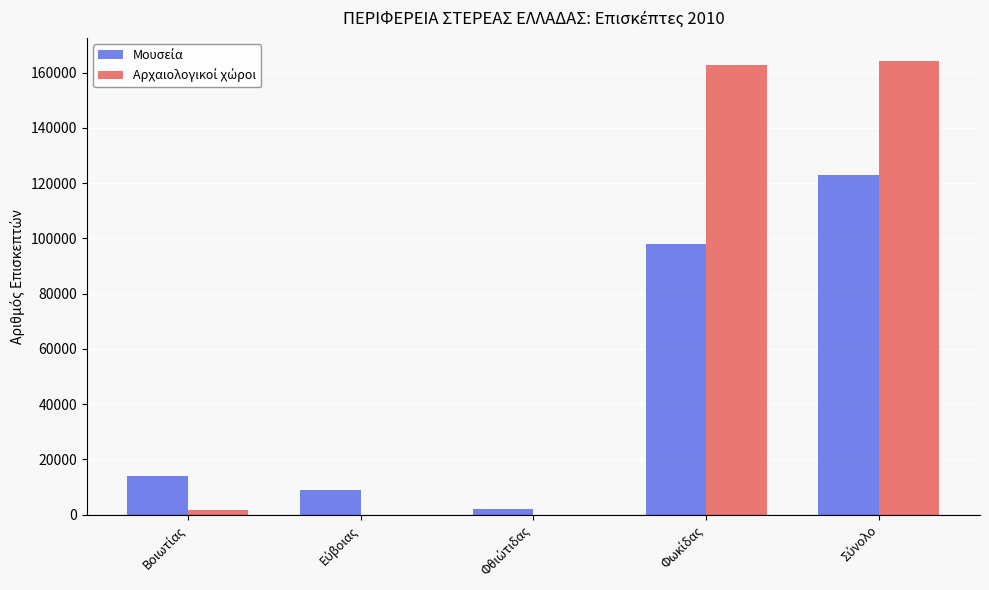

How many categories are shown in the chart?

5